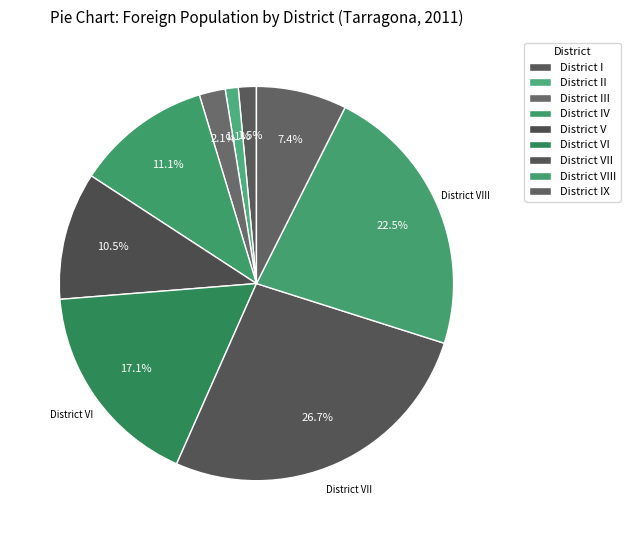

True or false: District I accounts for 1% of the total.

True